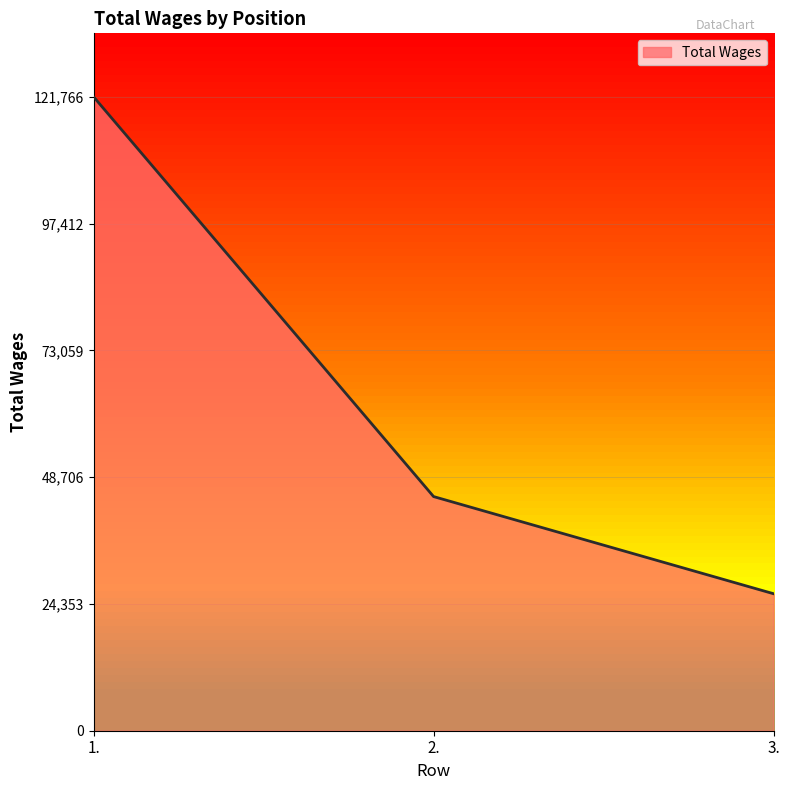

What is the average value?

64349